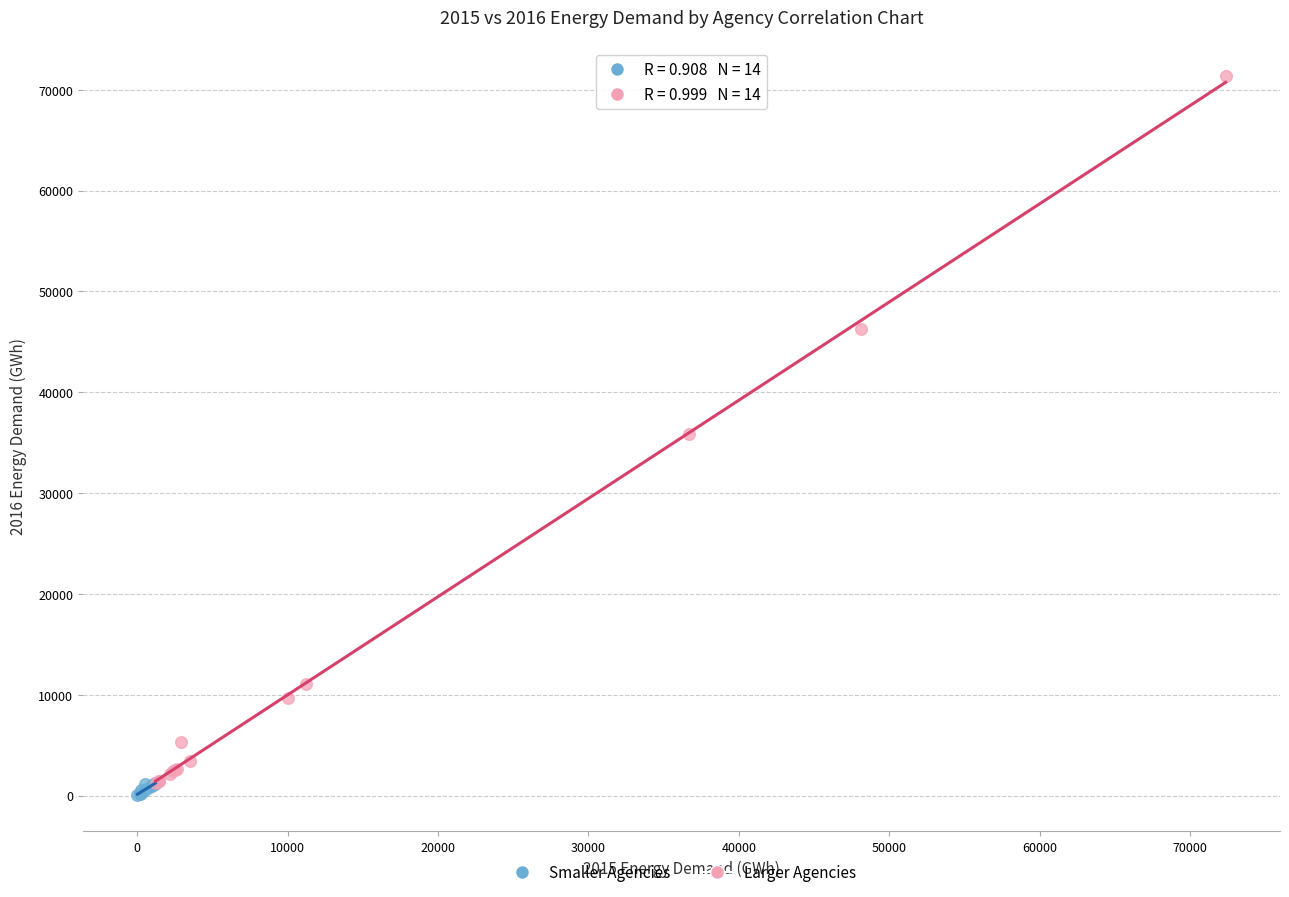

Which series contains the highest Y value?

Larger Agencies